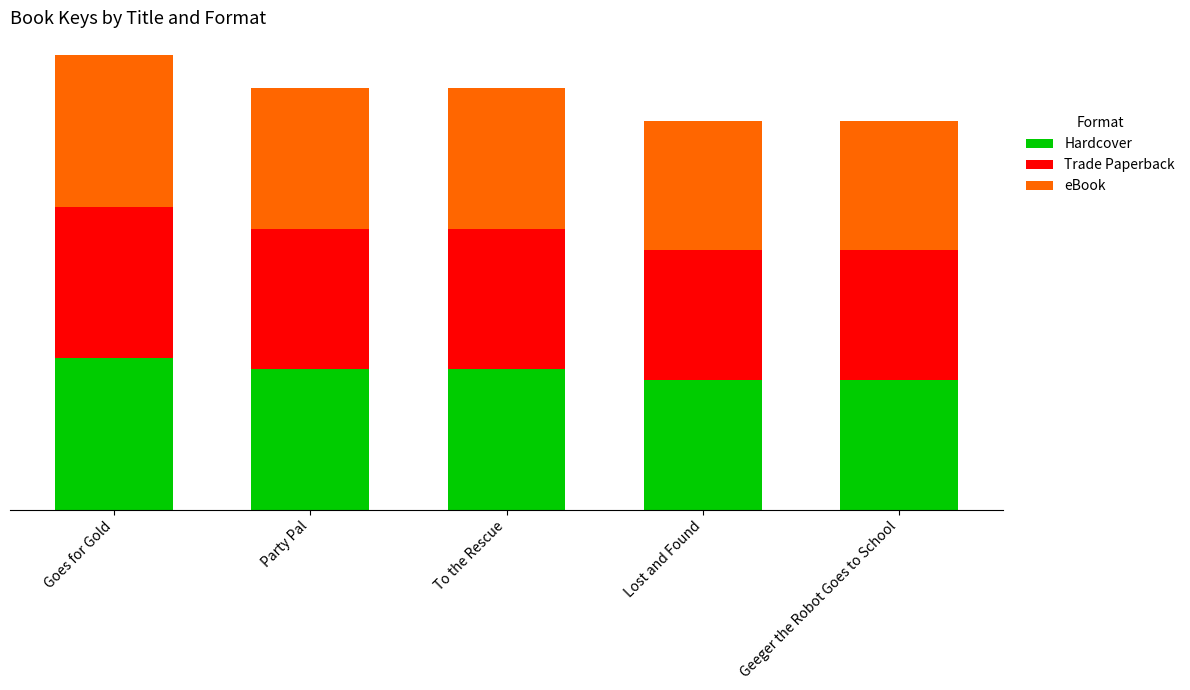

Which series has the largest total across all categories?

Hardcover